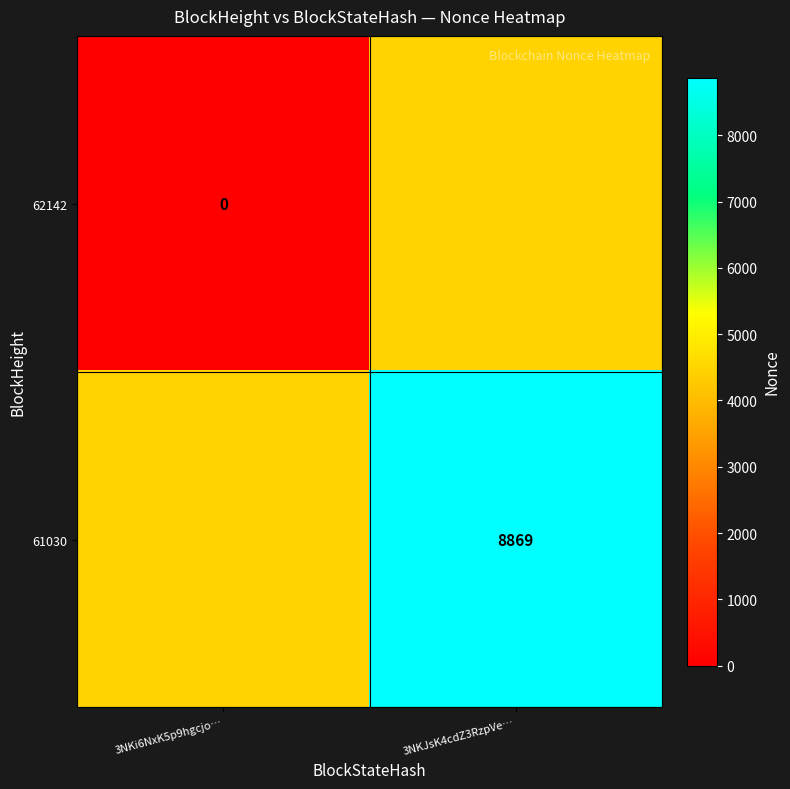

At how many categories does at least one series exceed 5551?

1